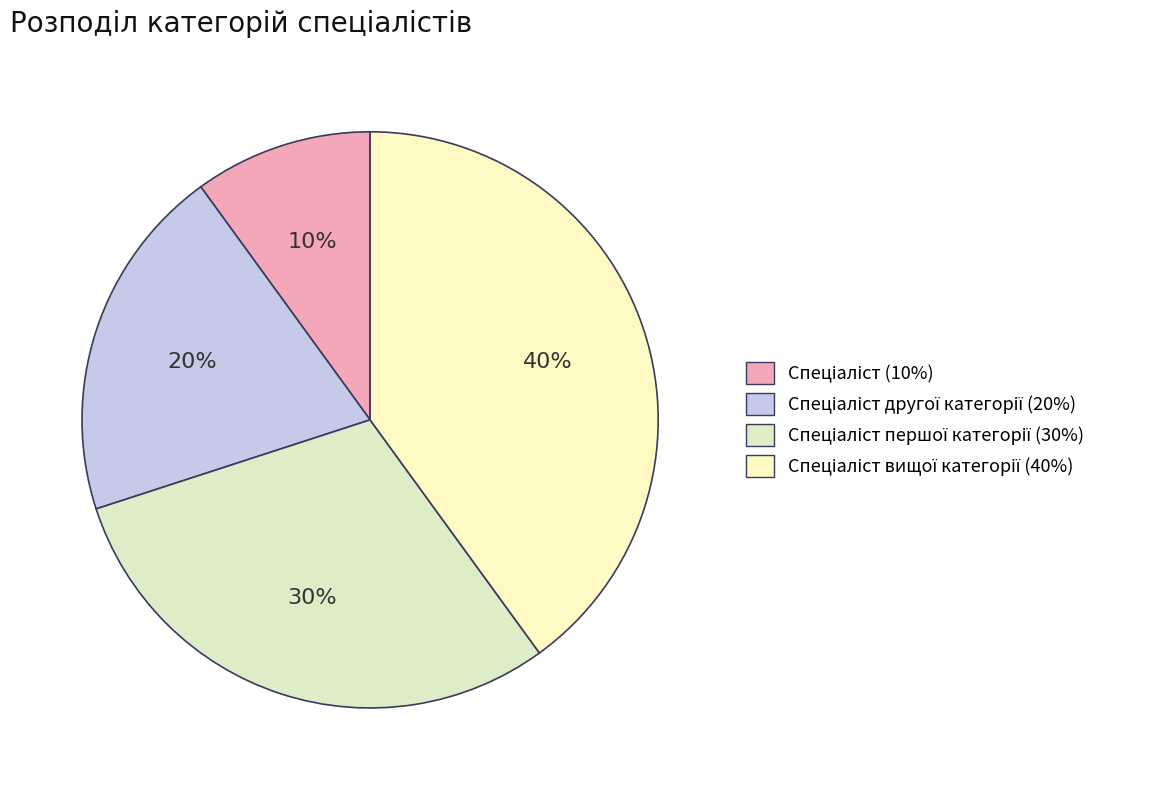

Count the number of slices in the pie.

4